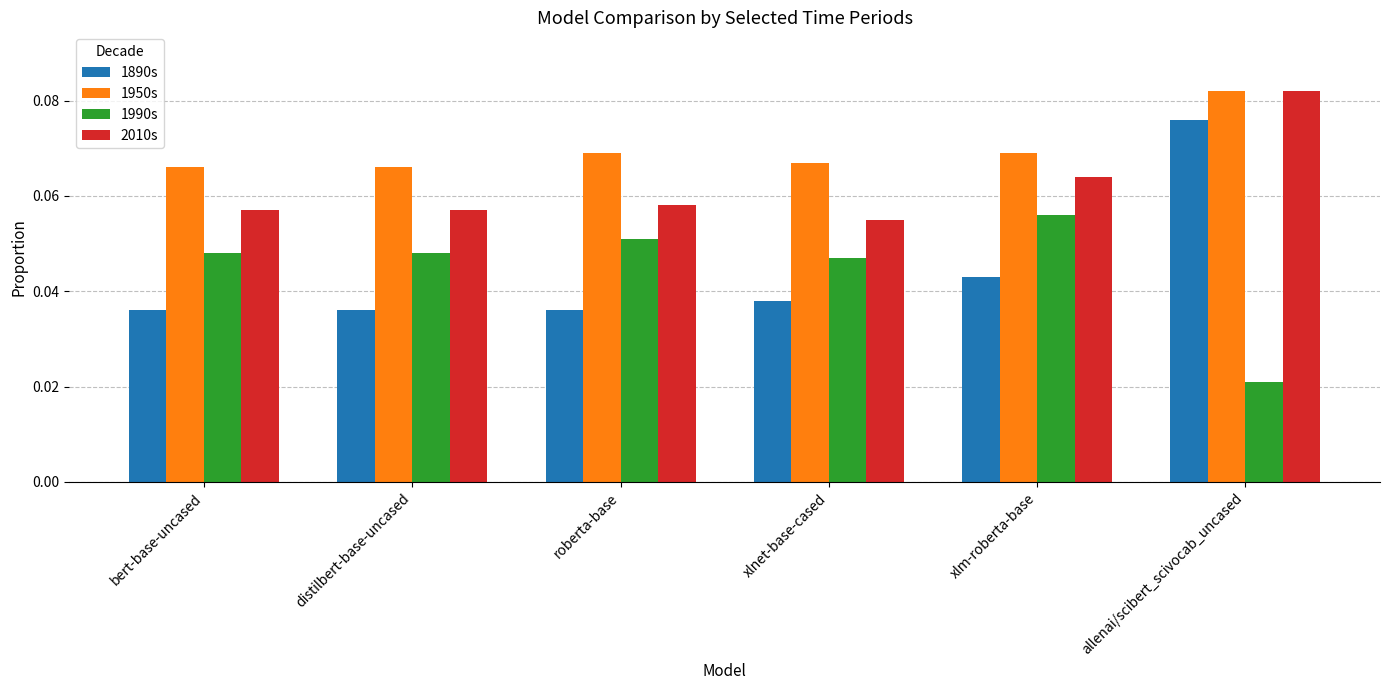

Is it true that 2010s equals 0.0 at xlm-roberta-base?

False